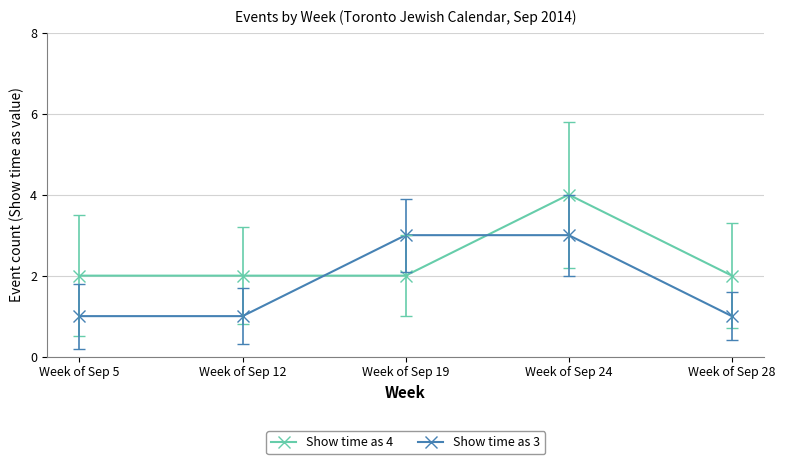

What is the difference between the second highest and minimum values in the Show time as 3 series?

2